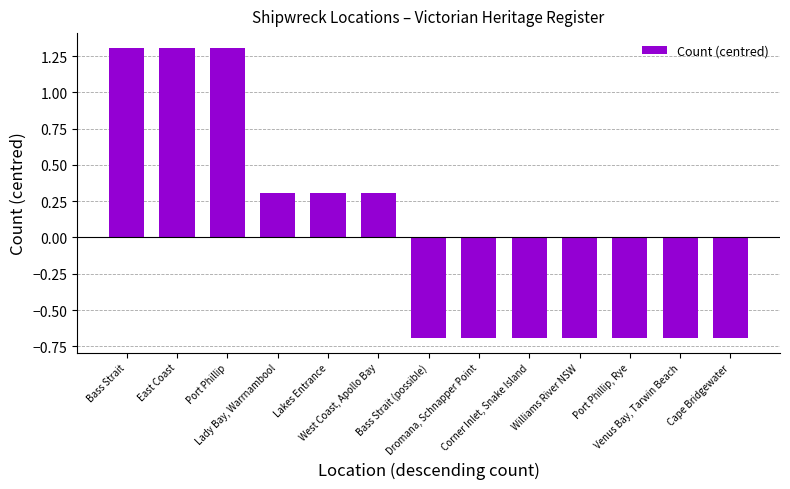

How many negative values are there?

7